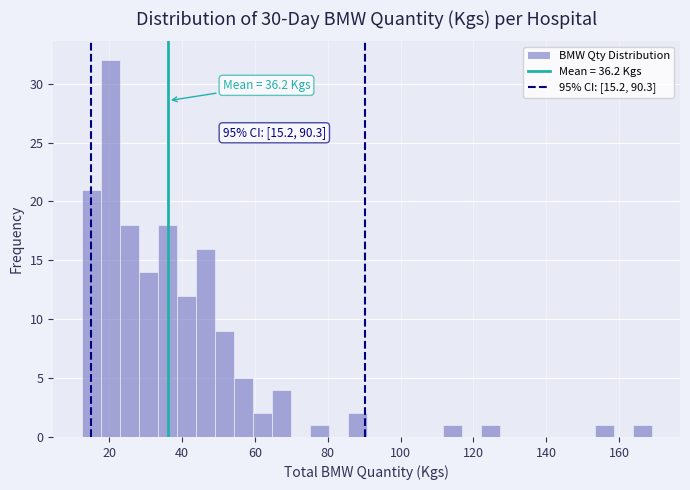

Read against the x-axis, roughly where is the centre of the tallest bar?

20